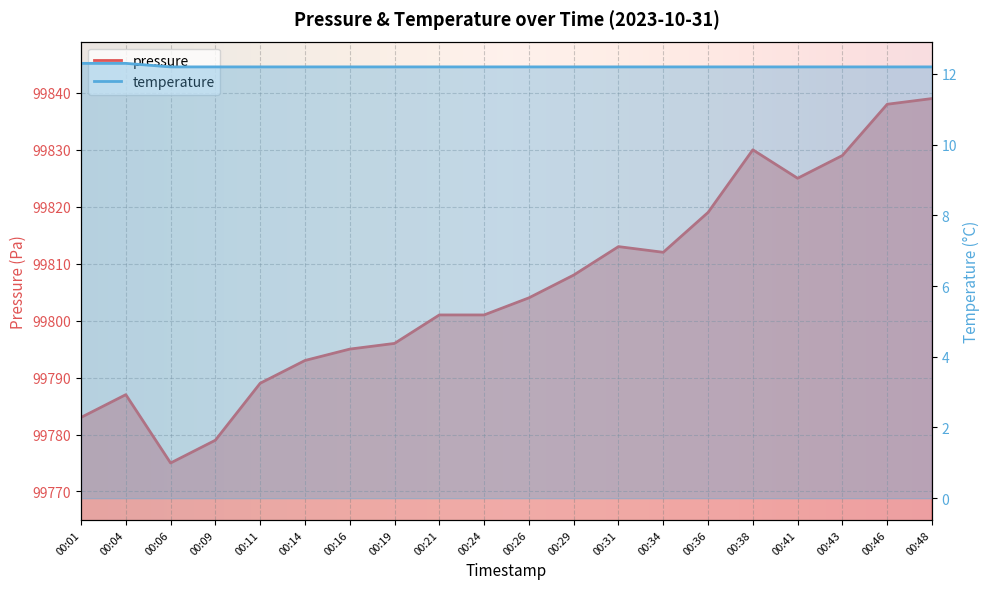

Rank the series by their maximum value, from lowest to highest.

temperature, pressure